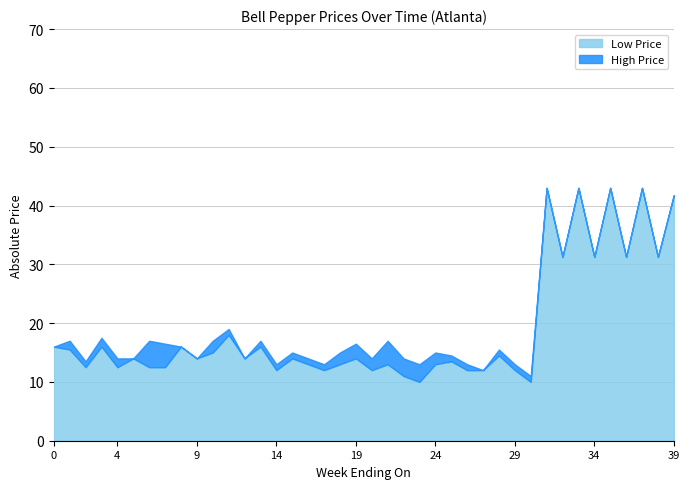

What is the lowest value of the Low Price series?

10.0